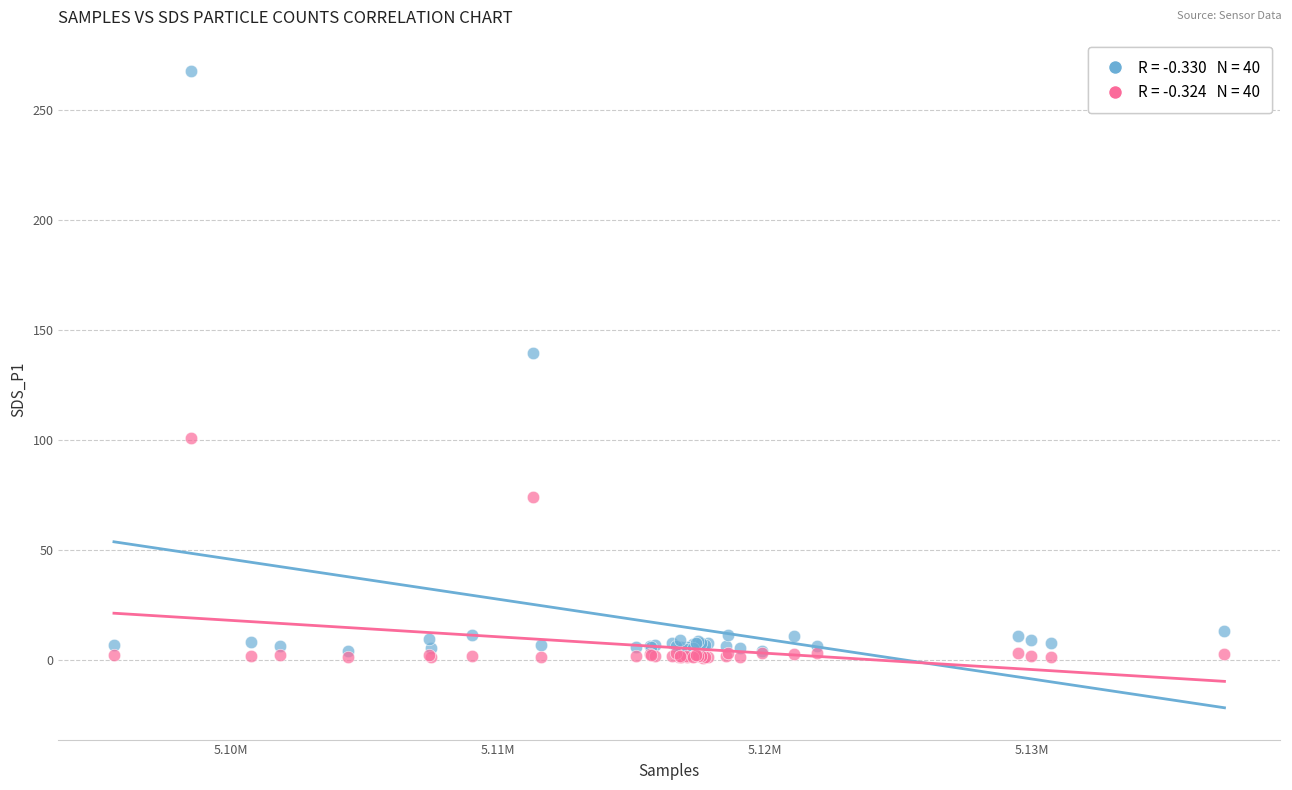

Across all series, what Y value is closest to 134?

139.6